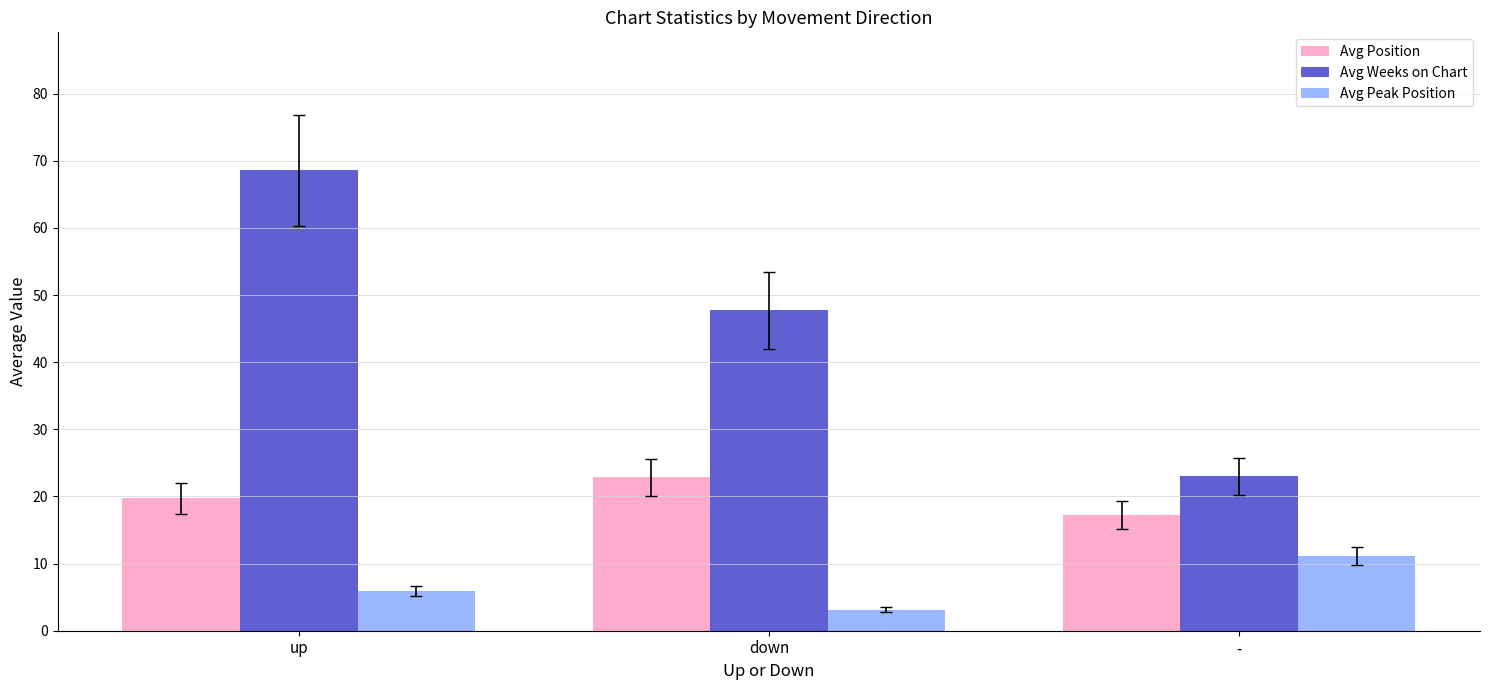

Count the number of data series in this chart.

3